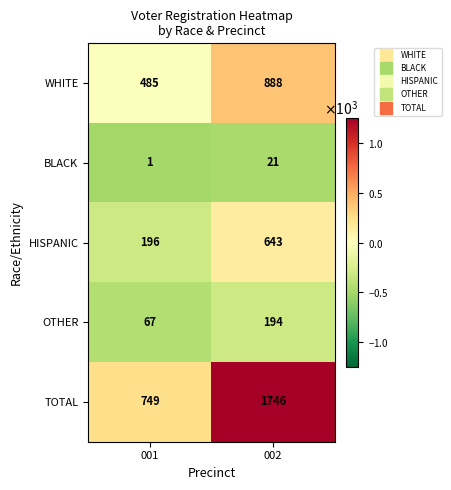

What is the maximum value shown in the chart?

1746